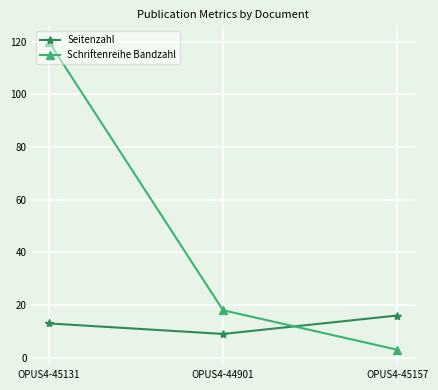

What is the sum of the Seitenzahl values at OPUS4-44901 and OPUS4-45157?

25